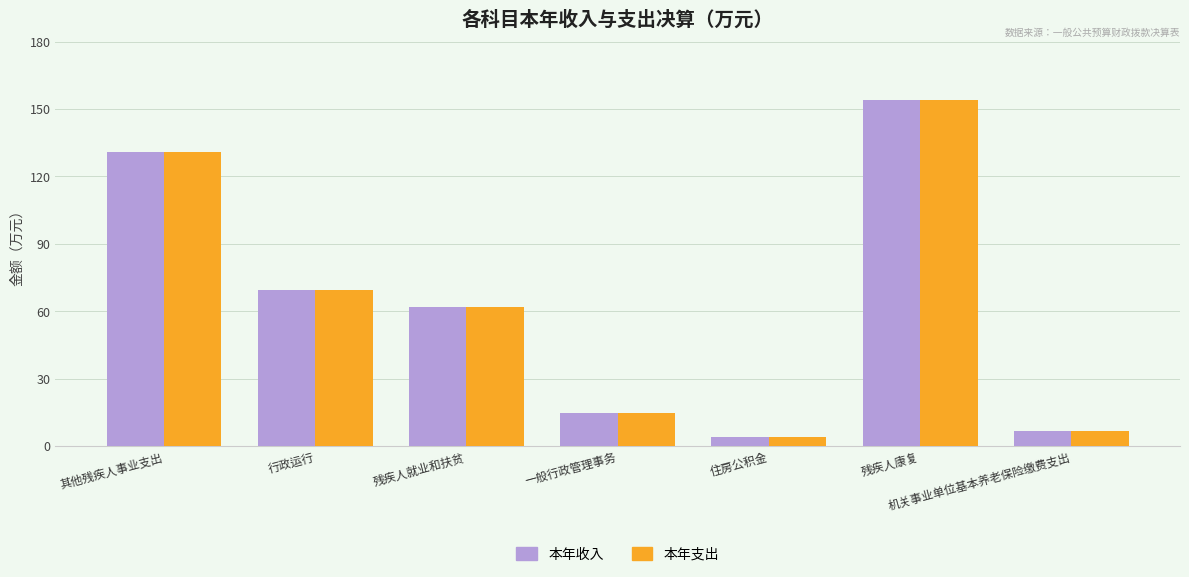

Reading left to right, list all the values displayed in this chart.

本年收入: 130.8	69.7	61.9	14.9	4.1	154.2	6.5
本年支出: 130.8	69.7	61.9	14.9	4.1	154.2	6.5